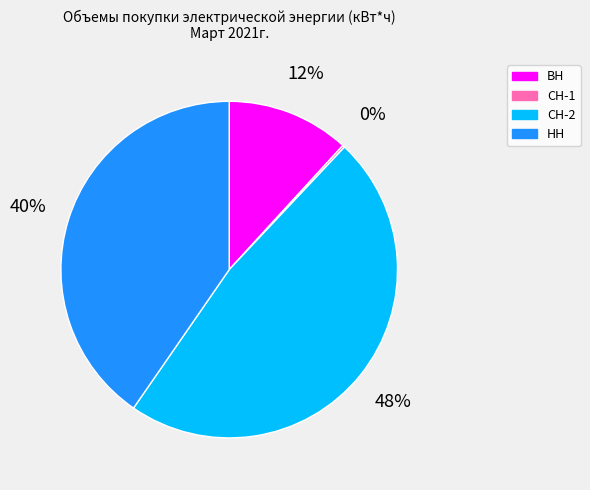

To the nearest percent, what percentage of the pie is СН-2?

48%